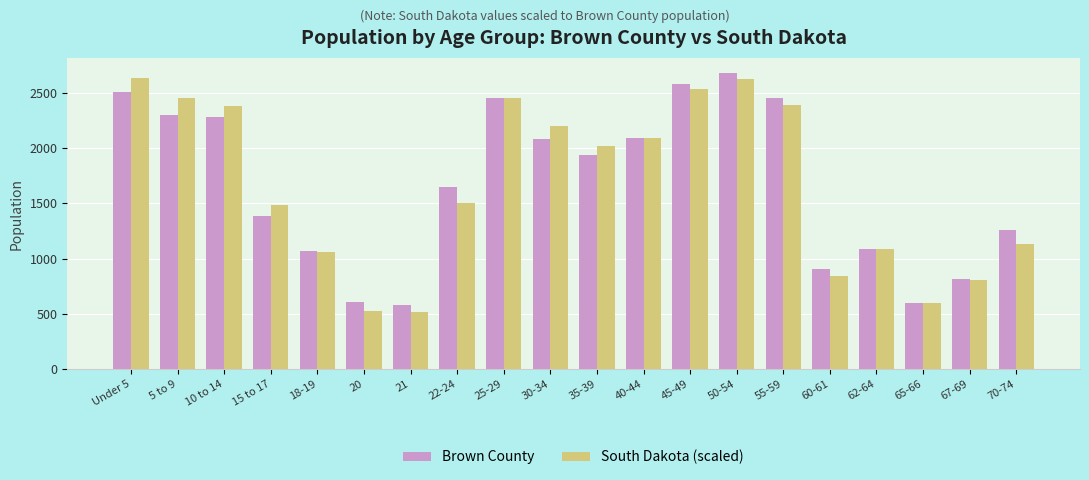

Read the Brown County value at 45-49.

2581.0